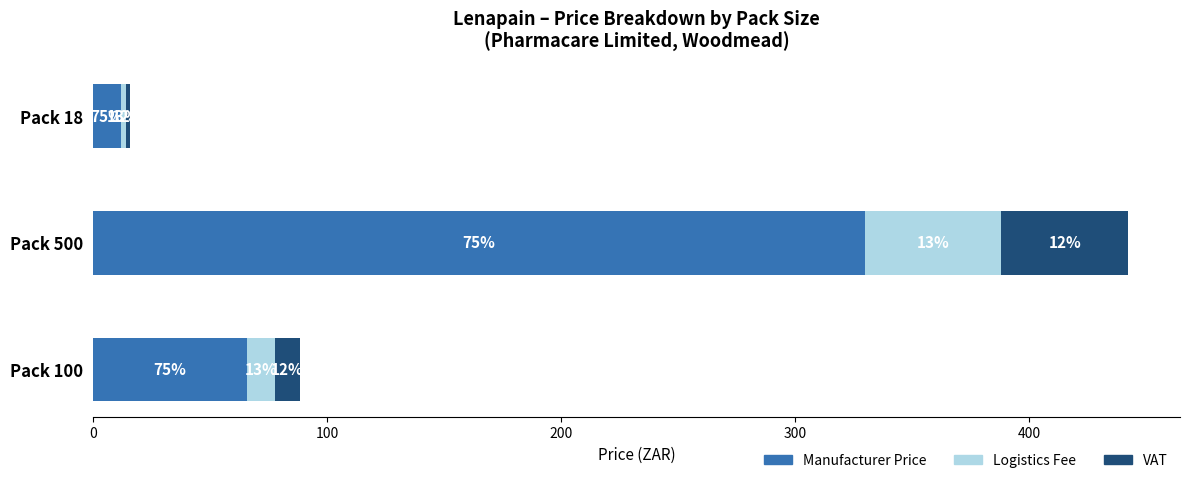

What are all the series names shown in the legend?

Manufacturer Price, Logistics Fee, VAT